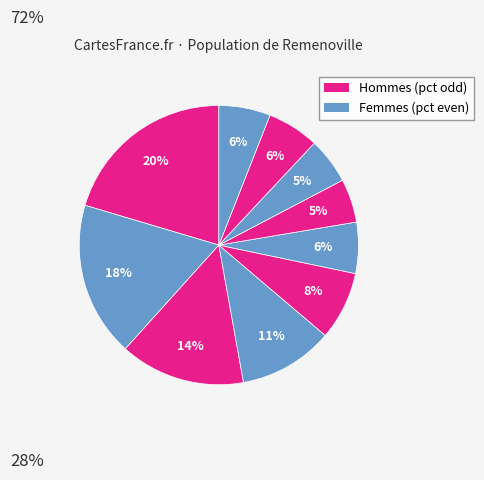

Does any single category account for the majority?

No